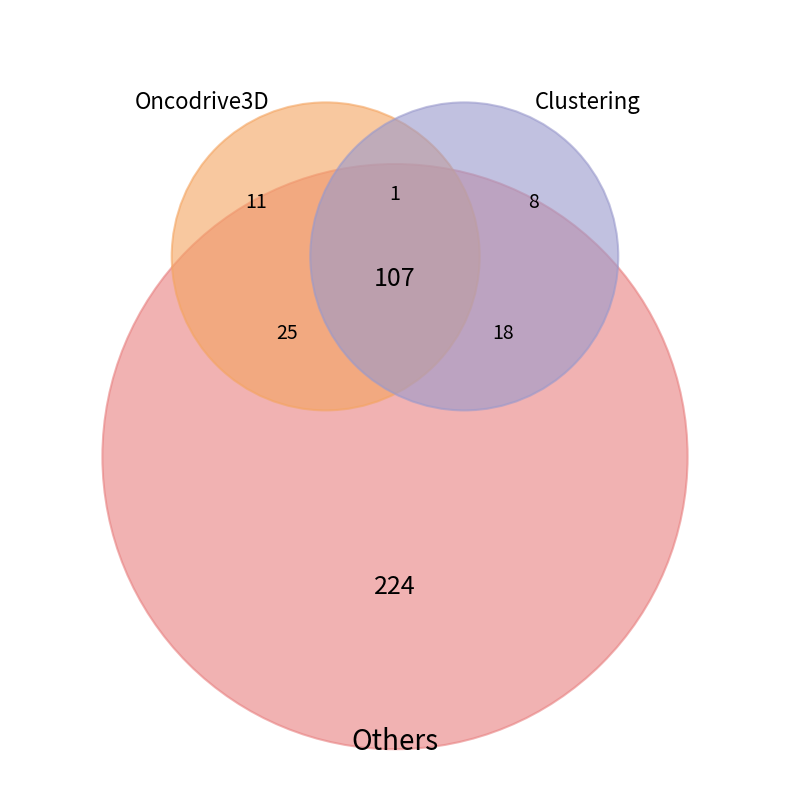

Is there any slice that represents more than half of the pie?

No